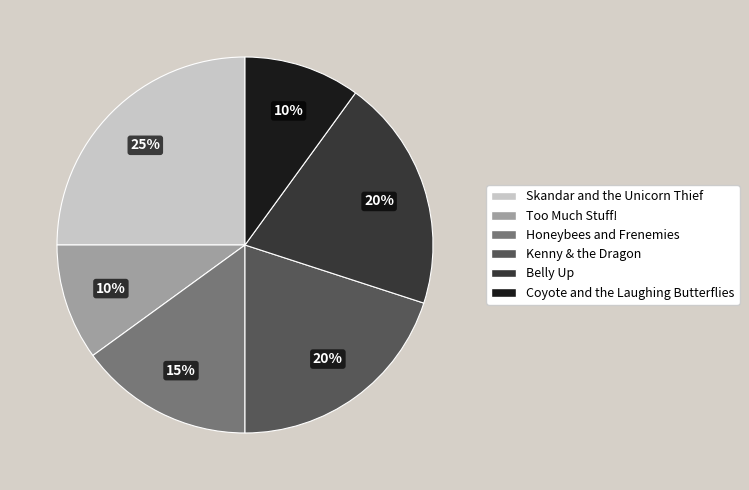

Is it true that Kenny & the Dragon is 20% of the pie?

True